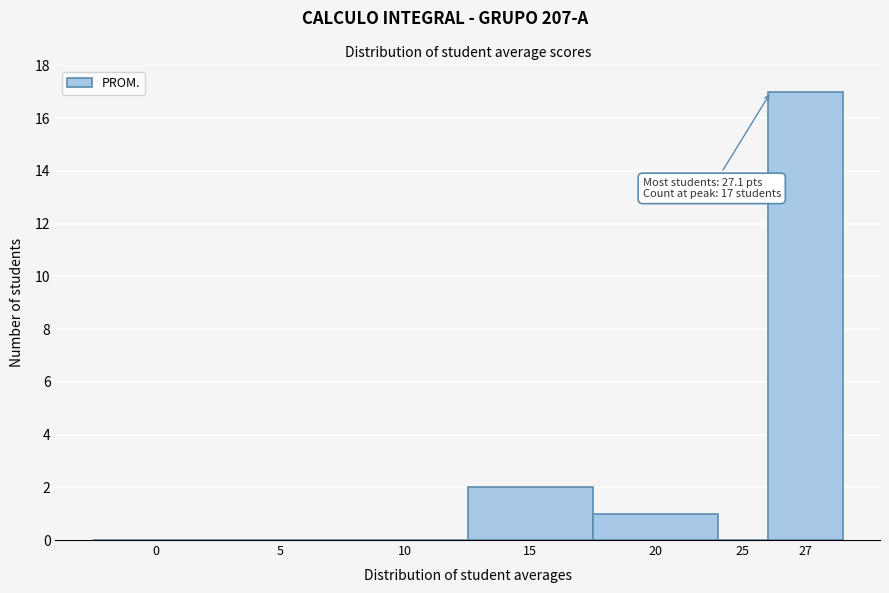

Reading left to right, transcribe all the data shown in this chart.

0=0	5=0	10=0	15=2	20=1	25=0	27=17